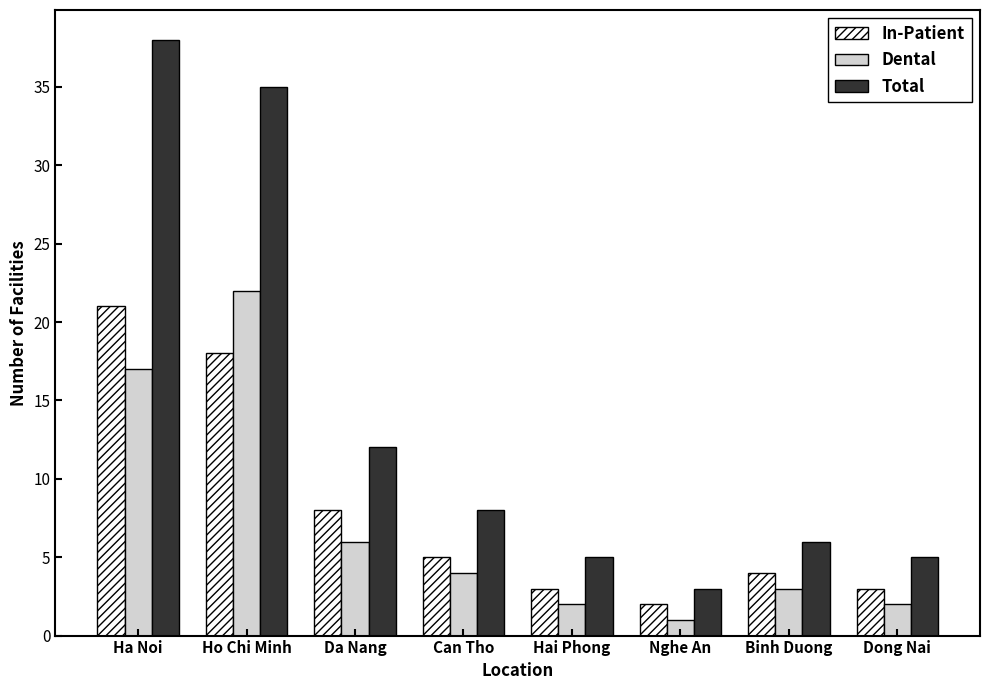

Reading left to right, extract all data points from this chart.

In-Patient: 21	18	8	5	3	2	4	3
Dental: 17	22	6	4	2	1	3	2
Total: 38	35	12	8	5	3	6	5